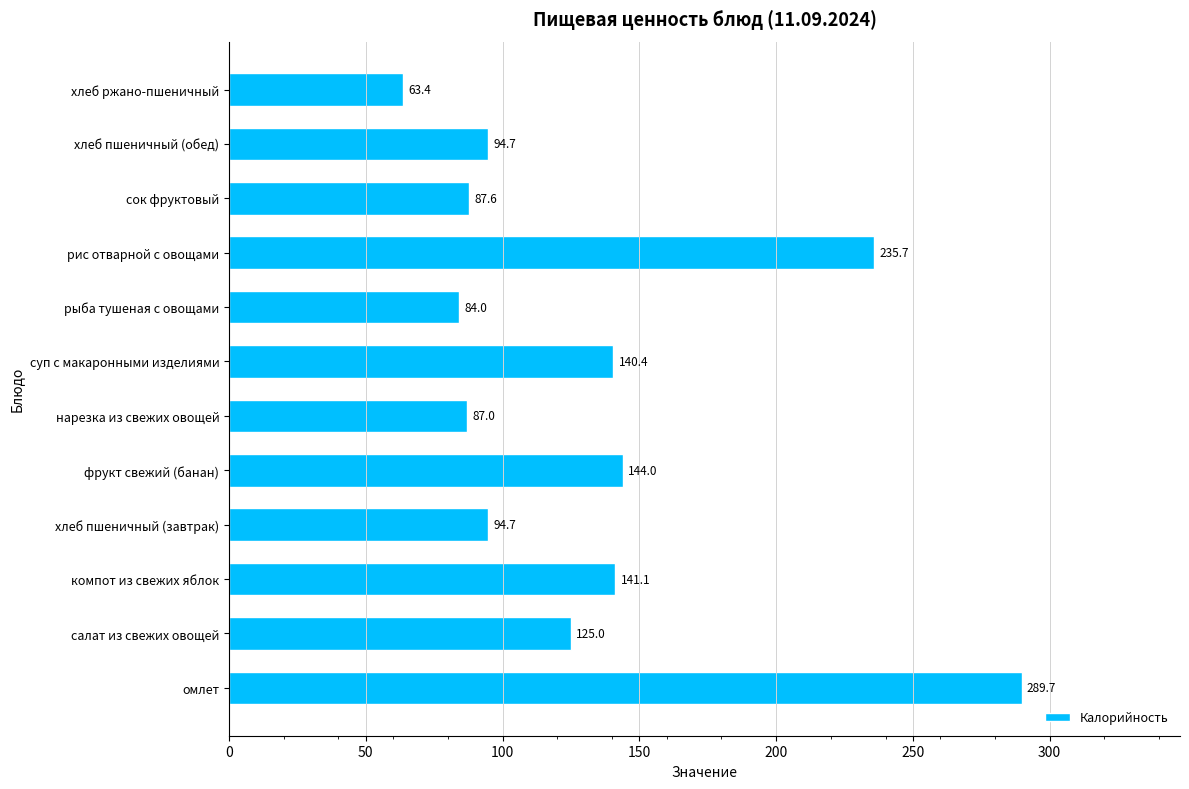

How many data points are less than 125?

6